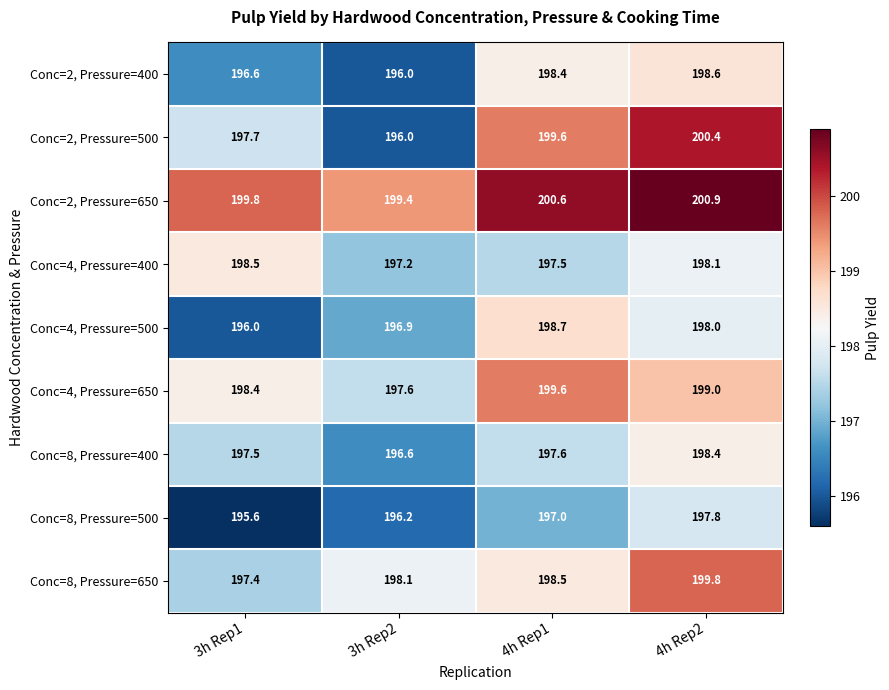

Is it true that Conc=4, Pressure=650 equals 199.6 at 4h Rep1?

True